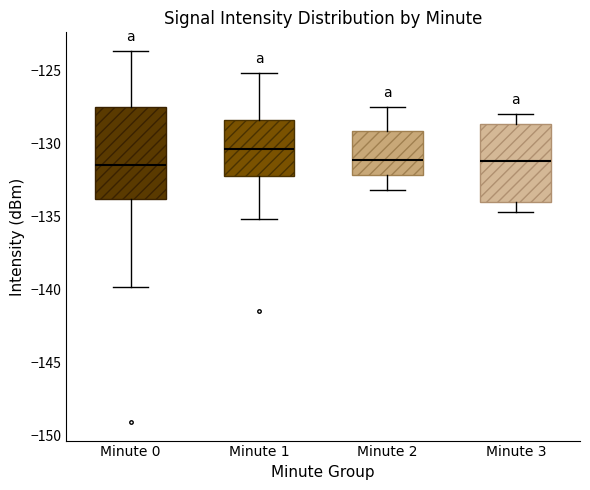

Reading left to right, read every box against the y-axis: the position of its median line, the range the box covers, and the ends of its whiskers. The values are not printed on the chart, so give them approximately, as read against the axis.

Minute 0: median -131.5, box -134.0 to -127.5, whiskers -140.0 to -123.5
Minute 1: median -130.5, box -132.0 to -128.5, whiskers -135.0 to -125.0
Minute 2: median -131.0, box -132.0 to -129.0, whiskers -133.0 to -127.5
Minute 3: median -131.0, box -134.0 to -128.5, whiskers -134.5 to -128.0